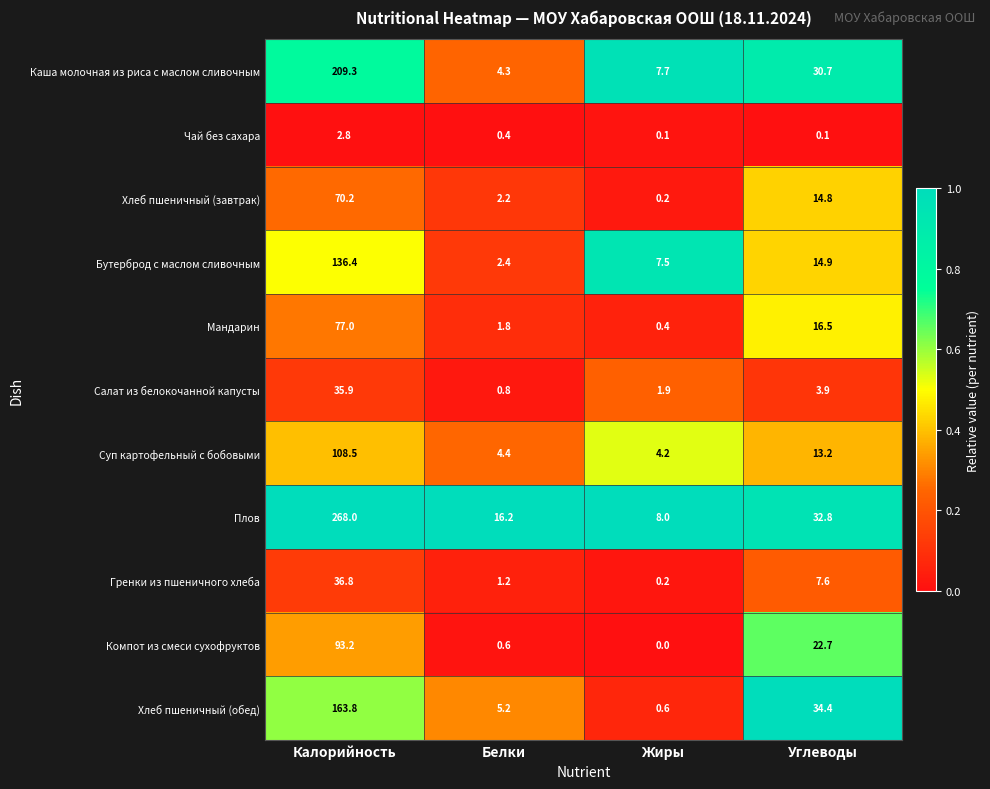

What is the difference between the highest and lowest values at Белки?

15.8